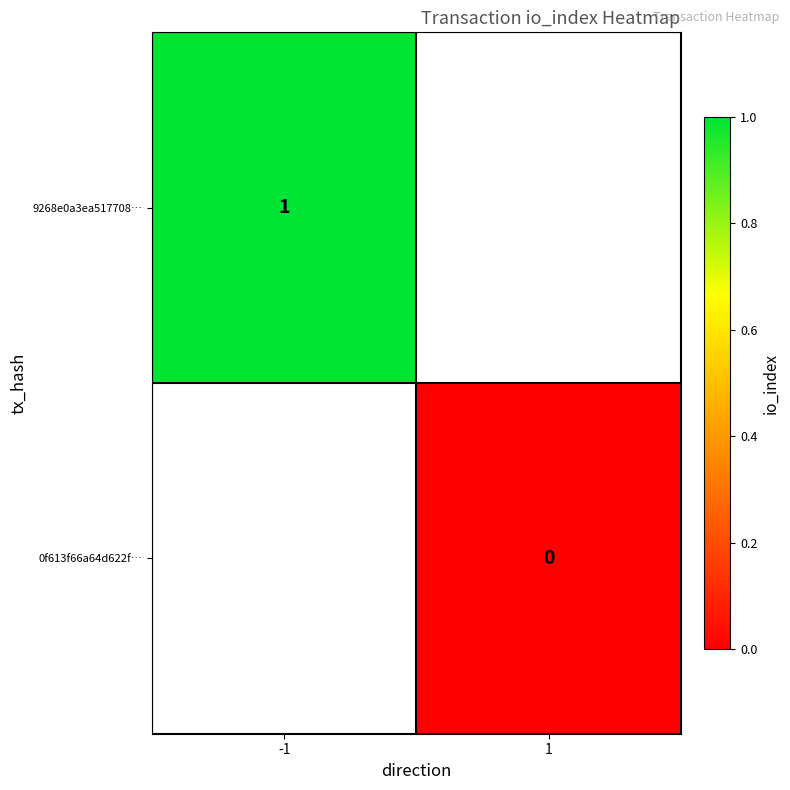

Which has a higher value, 1 or -1?

-1